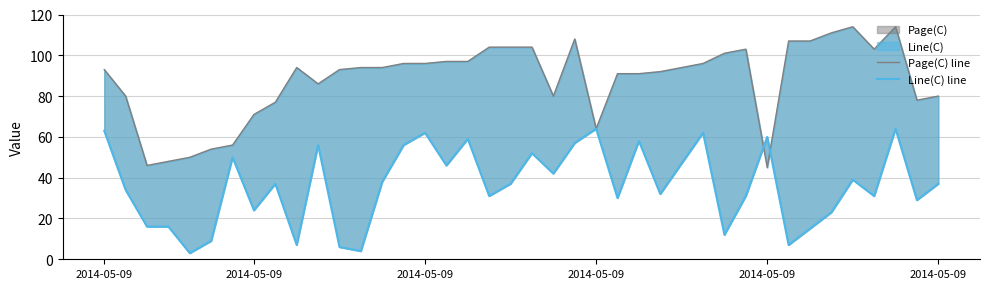

What is the label of the 18th point from the left?

17